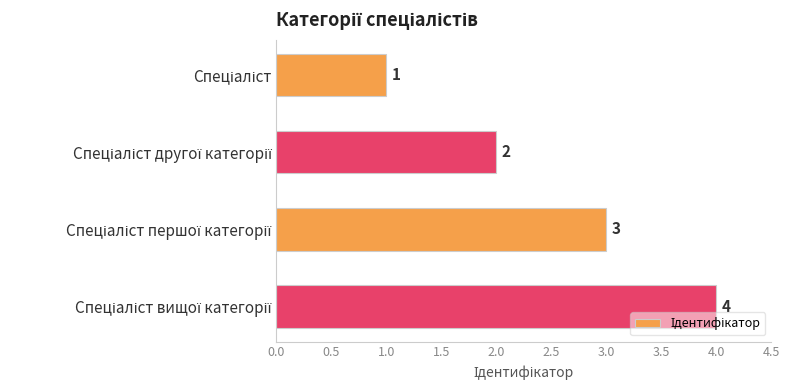

Reading bottom to top, transcribe all the data shown in this chart.

4	3	2	1